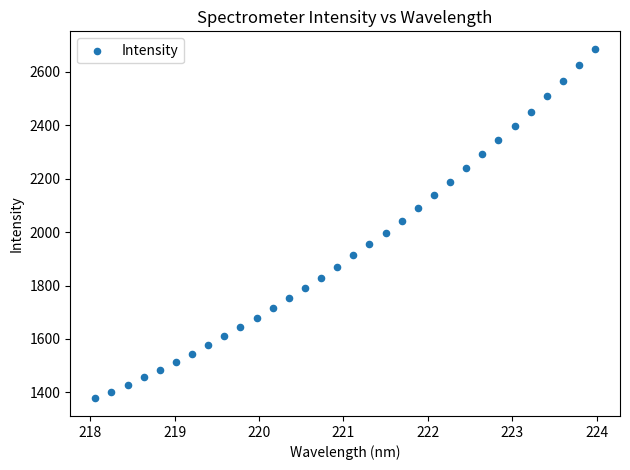

What is the range of Y values (max minus min)?

1309.5